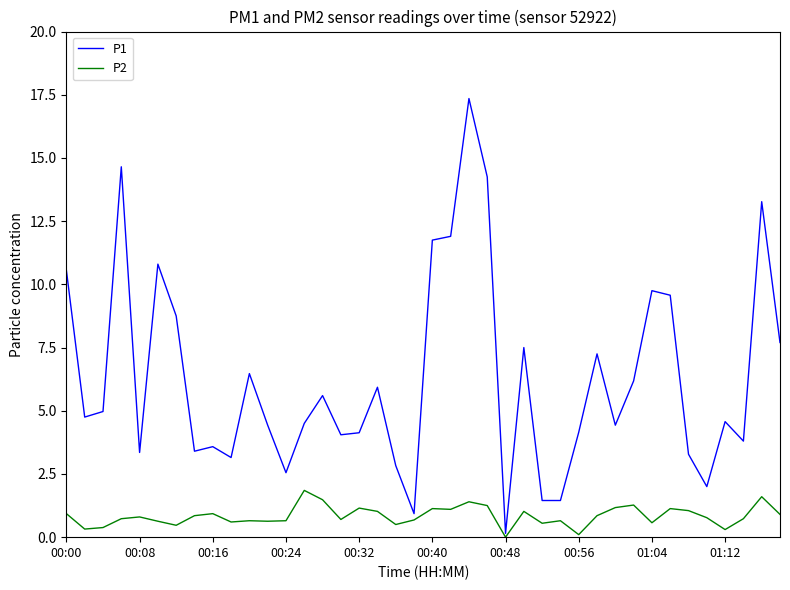

Rank the series by their maximum value, from highest to lowest.

P1, P2